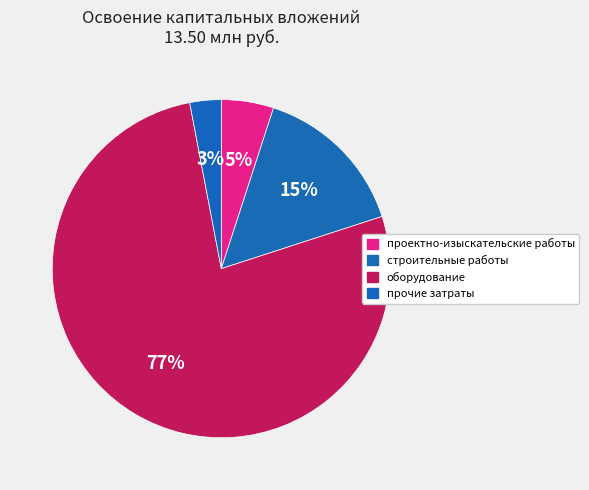

How many segments does this pie chart have?

4